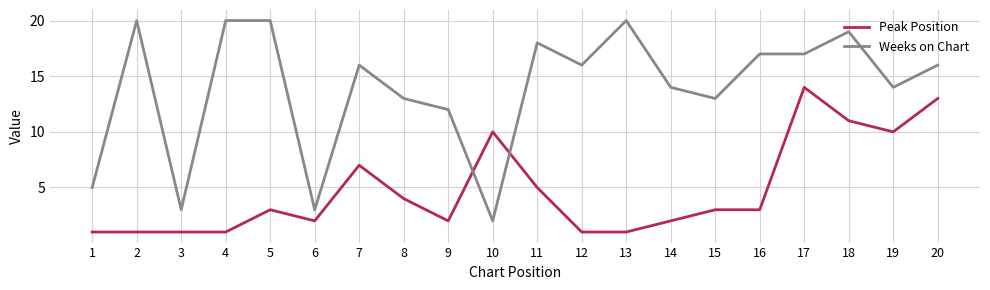

Where do Peak Position and Weeks on Chart first cross each other?

9 and 10